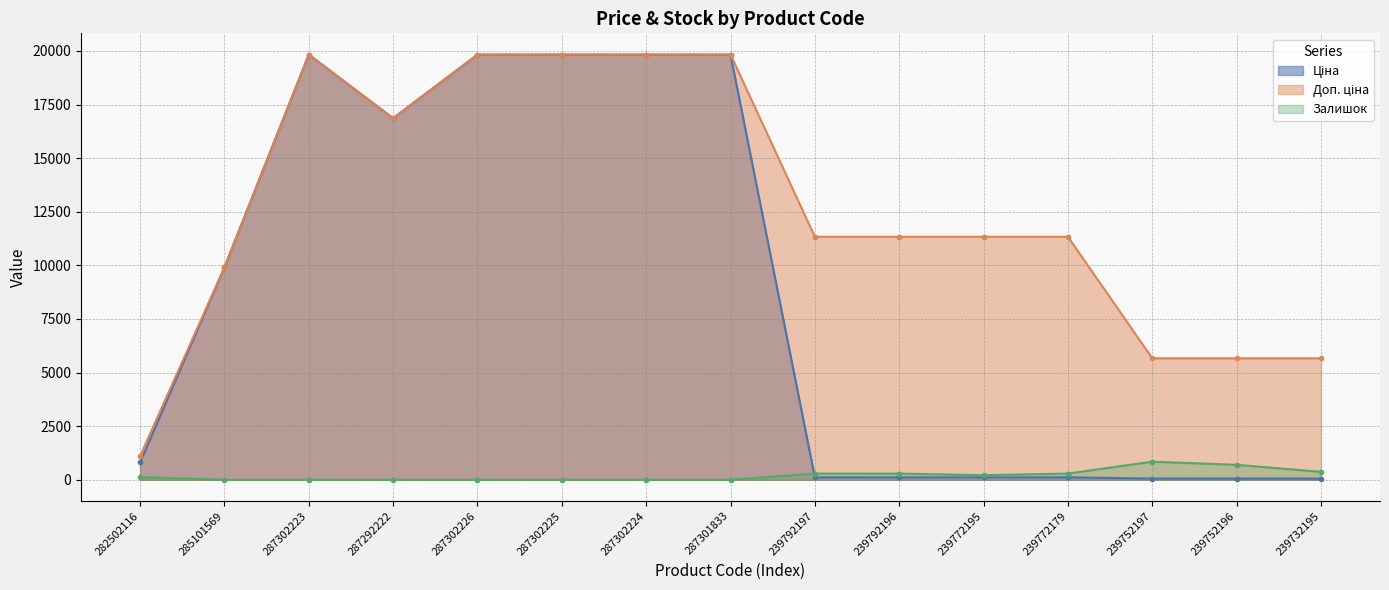

What is the difference between the Ціна values at 239792197 and 287301833?

19717.7